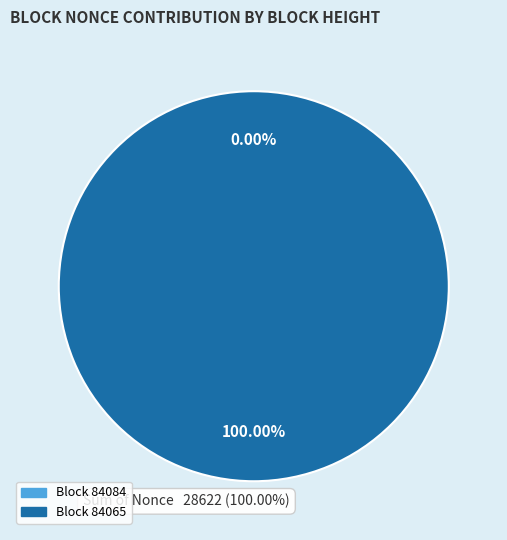

Rank the categories by value from lowest to highest.

84084, 84065